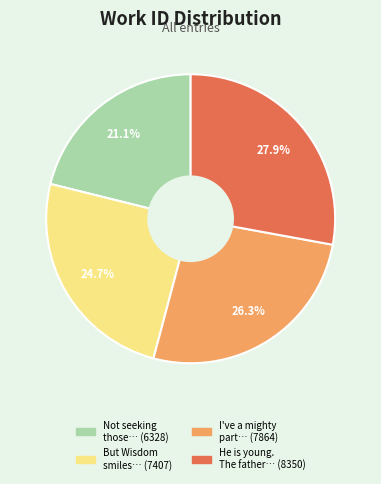

How many segments does this pie chart have?

4